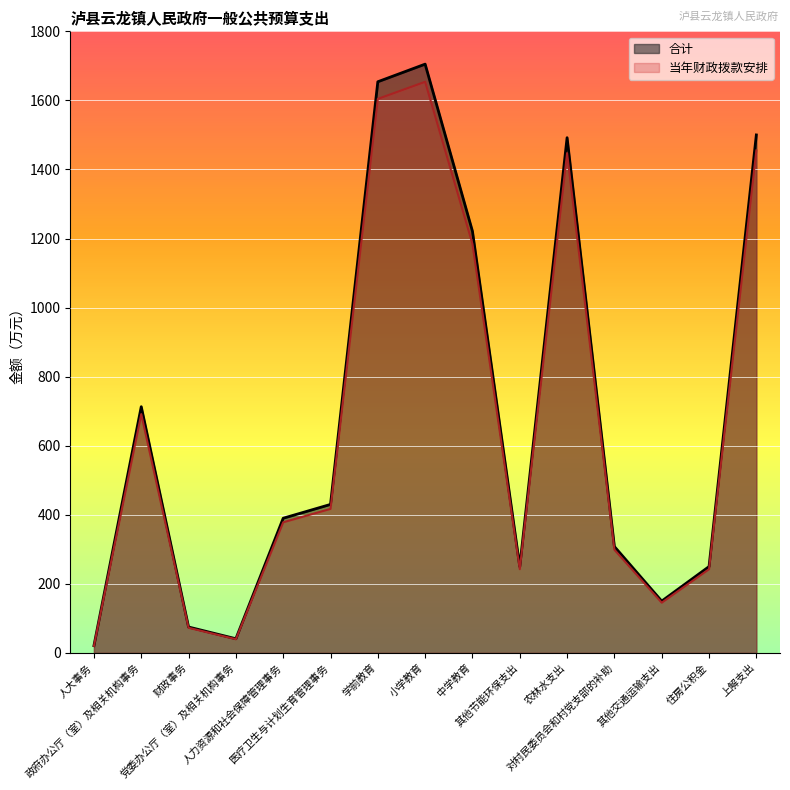

What is the sum of all 当年财政拨款安排 values?

9894.0